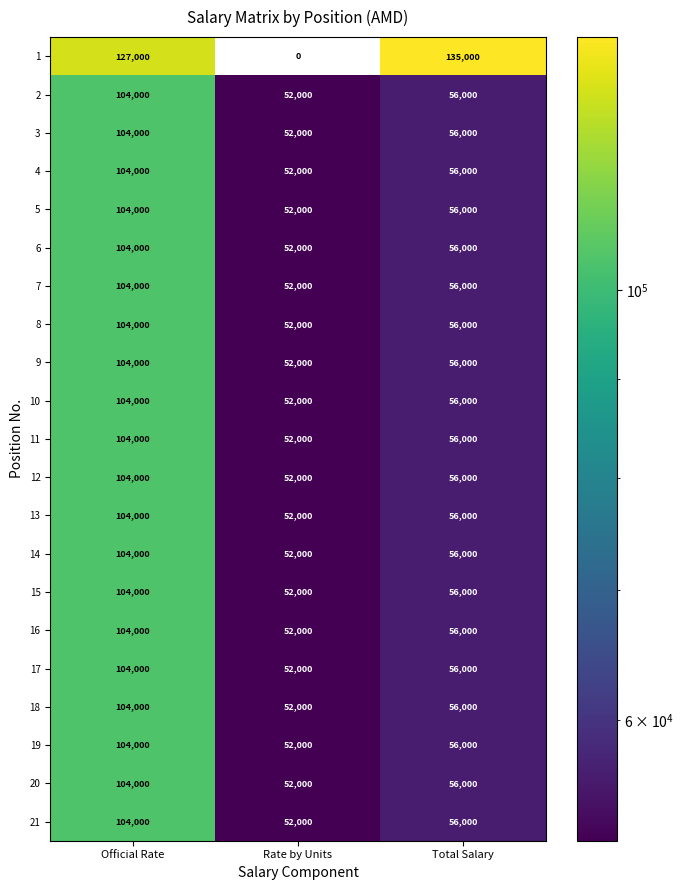

What is the difference between the maximum and minimum values in the 19 series?

52000